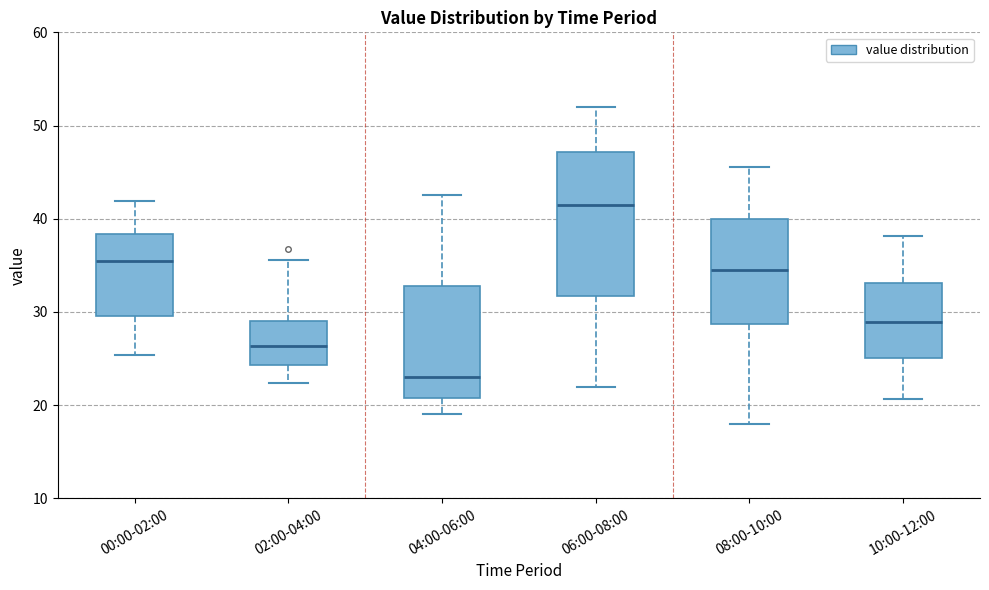

Where does the upper whisker of the box for 04:00-06:00 end on the y-axis? The values are not printed on the chart, so give them approximately, as read against the axis.

43